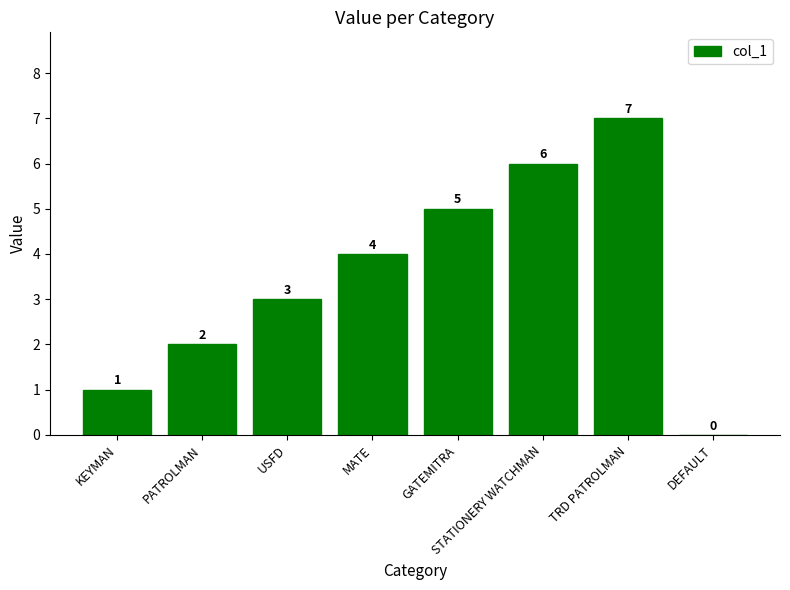

Are the bars horizontal?

No